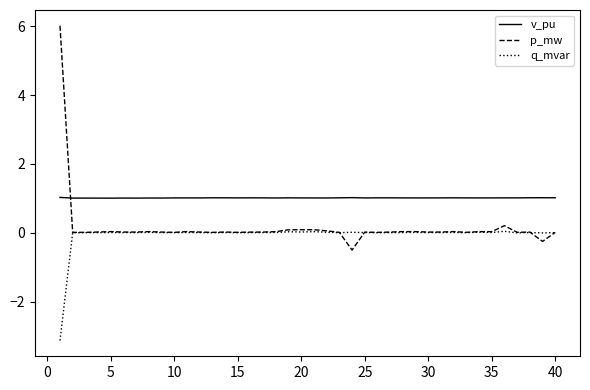

Which series has the largest total across all categories?

v_pu